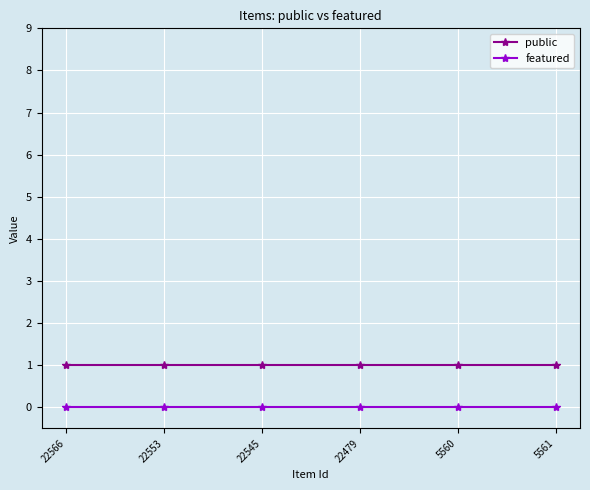

True or false: public and featured cross at least once.

False